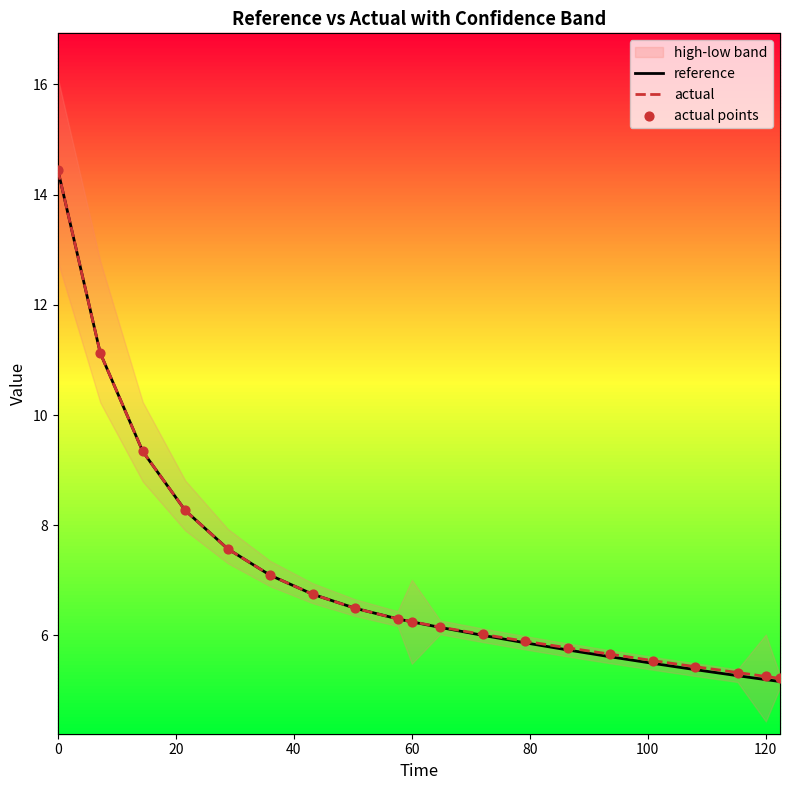

True or false: actual has a value of 6.2 at 60.

True